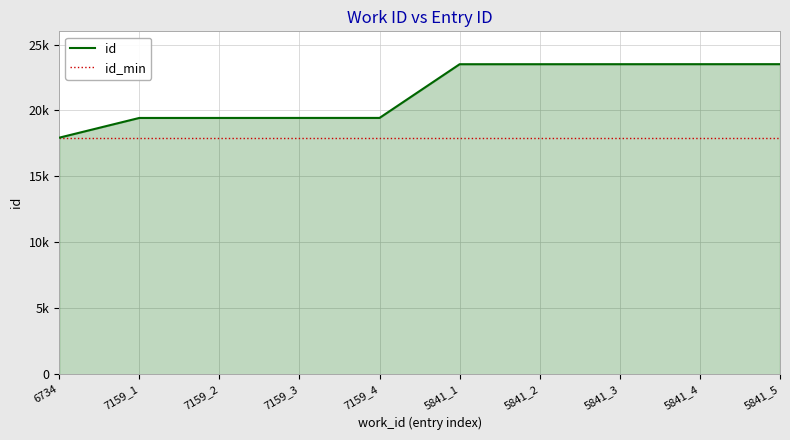

True or false: the data has more than 2 interior local peaks.

False